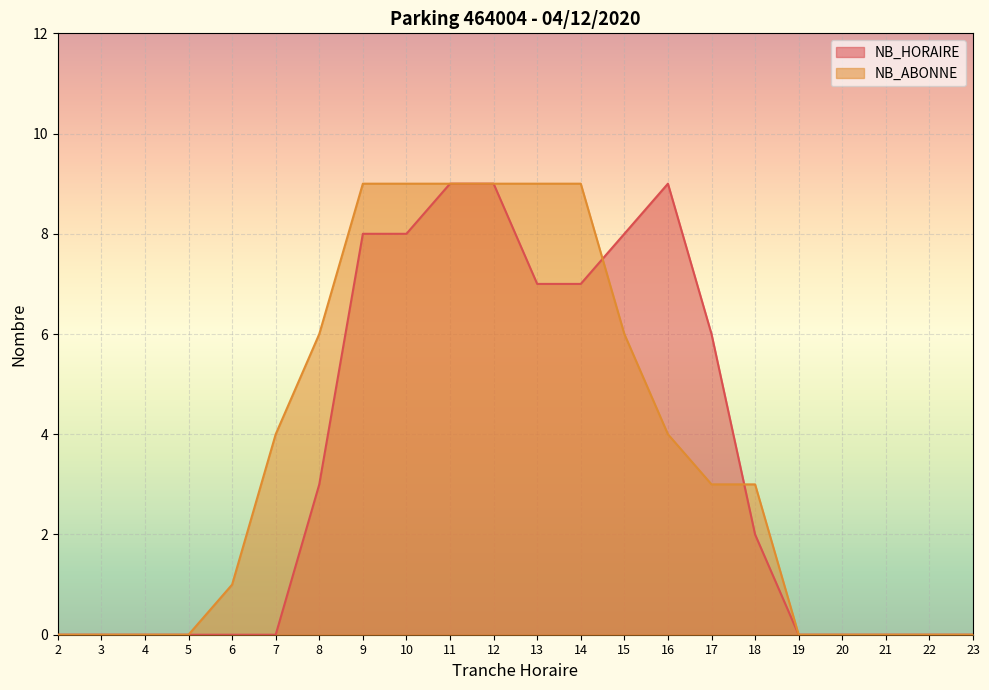

Which has a higher value, 7 or 11?

11